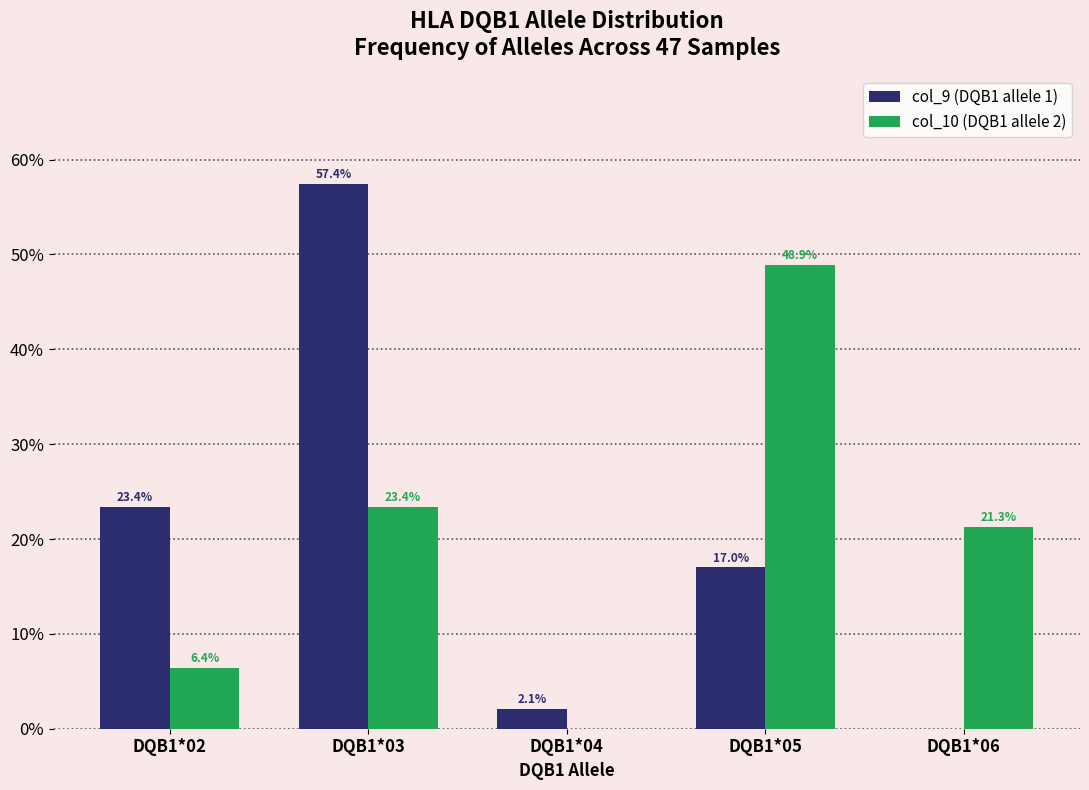

What is the spread (max minus min) of values at DQB1*02?

17.0